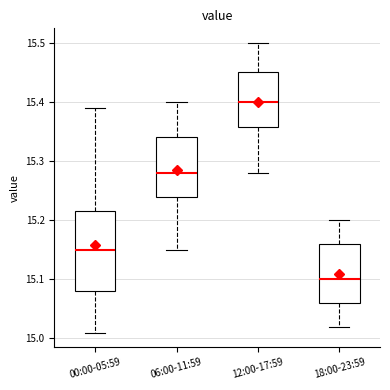

Where does the median line of the box for 18:00-23:59 sit on the y-axis? The values are not printed on the chart, so give them approximately, as read against the axis.

15.10